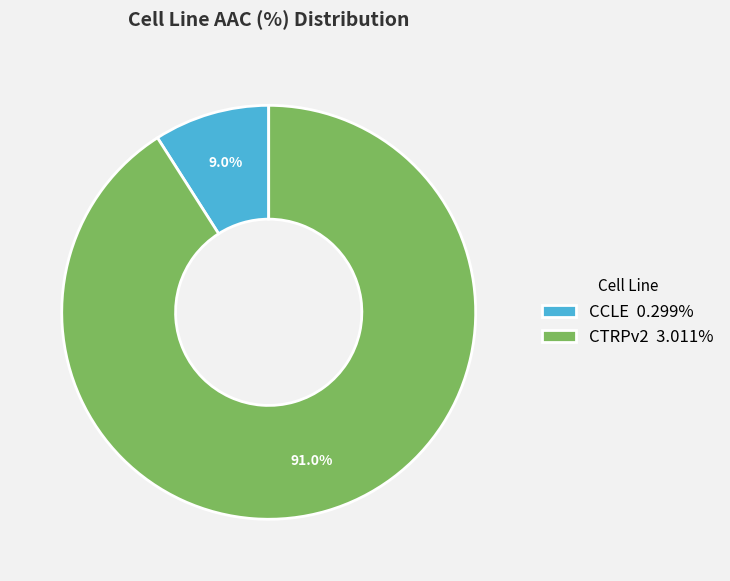

Is the sum of CCLE and CTRPv2 greater than half?

Yes